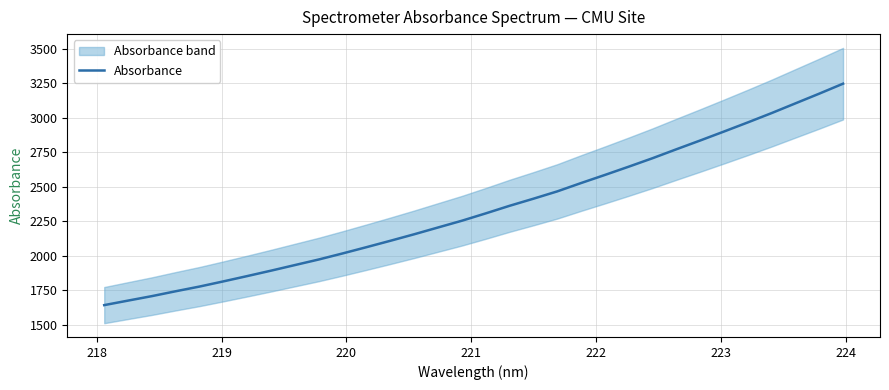

What is the average value?

2339.5